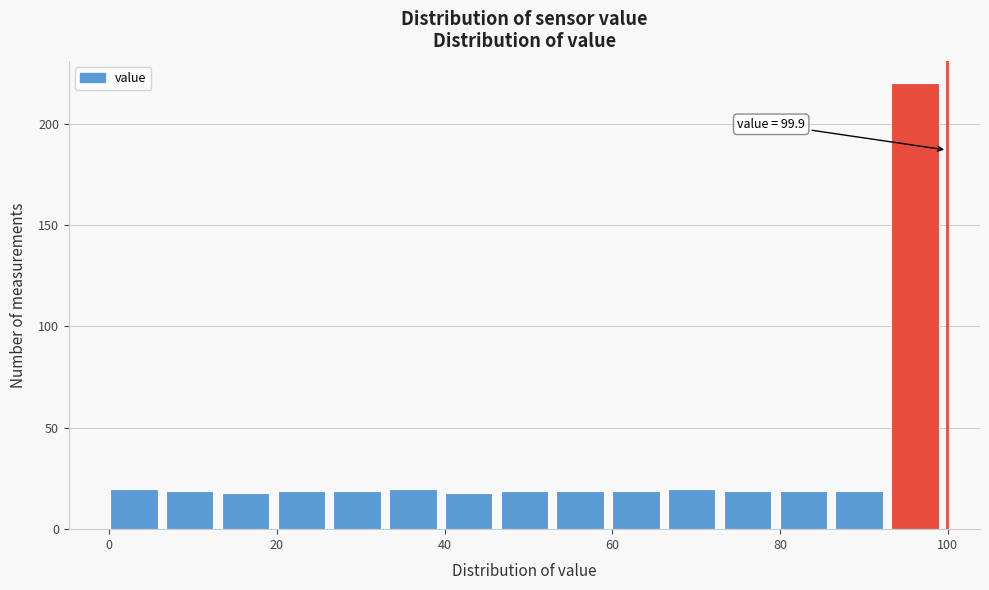

Read against the x-axis, roughly where is the centre of the tallest bar?

96